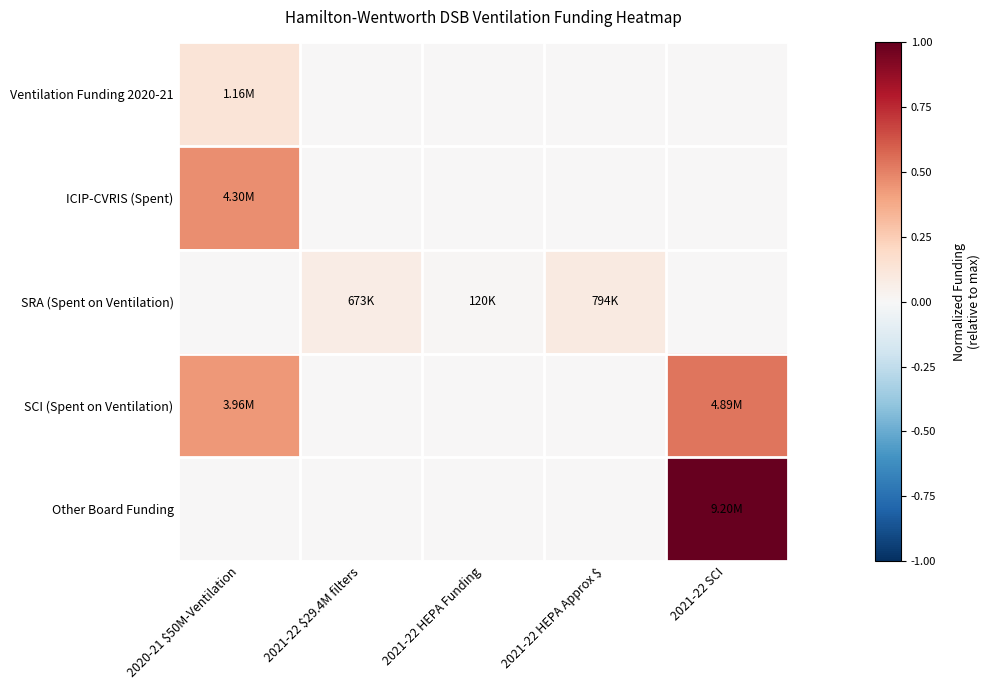

At 2020-21 $50M-Ventilation, list the series in order from smallest to largest.

SRA (Spent on Ventilation), Other Board Funding, Ventilation Funding 2020-21, SCI (Spent on Ventilation), ICIP-CVRIS (Spent)